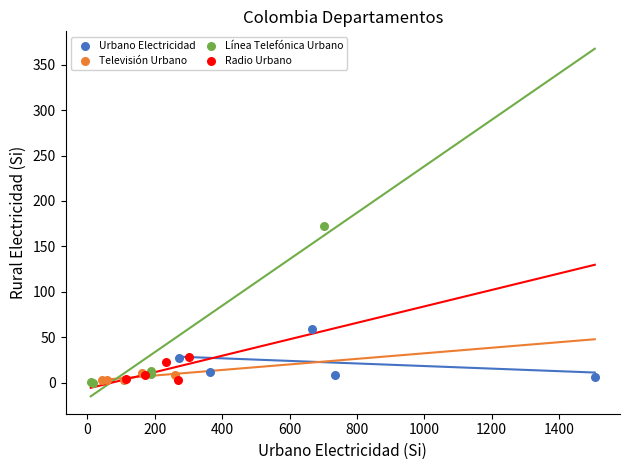

Which series has the widest spread of Y values?

Línea Telefónica Urbano